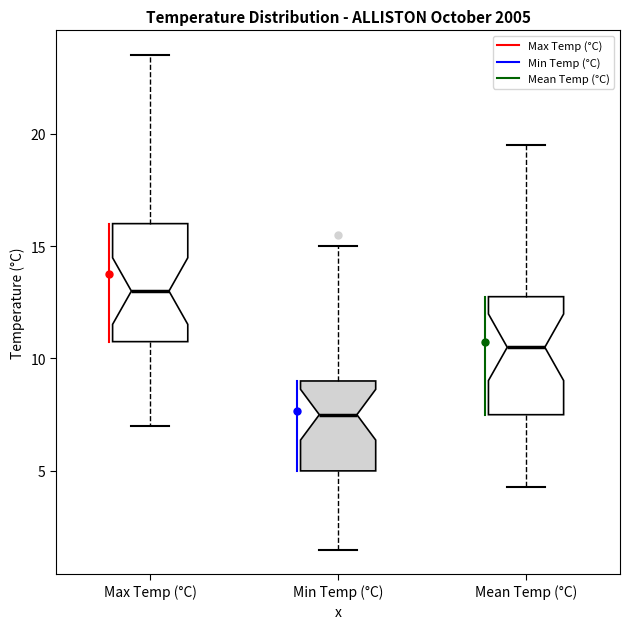

Reading left to right, read every box against the y-axis: the position of its median line, the range the box covers, and the ends of its whiskers. The values are not printed on the chart, so give them approximately, as read against the axis.

Max Temp (°C): median 13.0, box 11.0 to 16.0, whiskers 7.0 to 23.5
Min Temp (°C): median 7.5, box 5.0 to 9.0, whiskers 1.5 to 15.0
Mean Temp (°C): median 10.5, box 7.5 to 13.0, whiskers 4.5 to 19.5